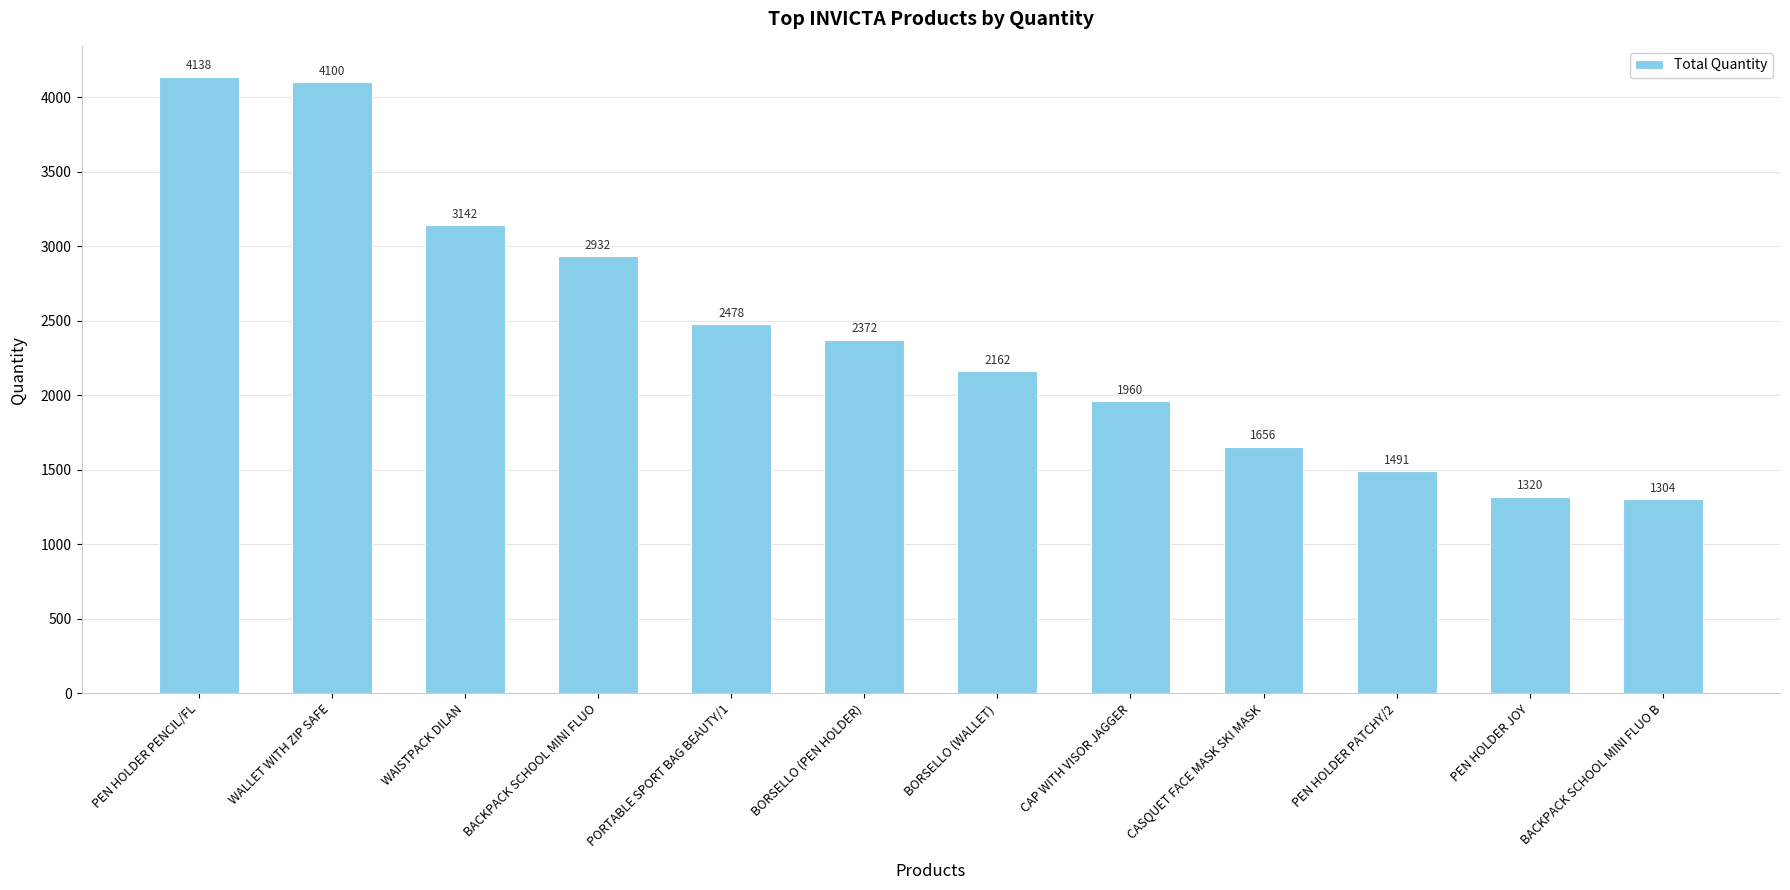

The value at PORTABLE SPORT BAG BEAUTY/1 is 4226. True or false?

False